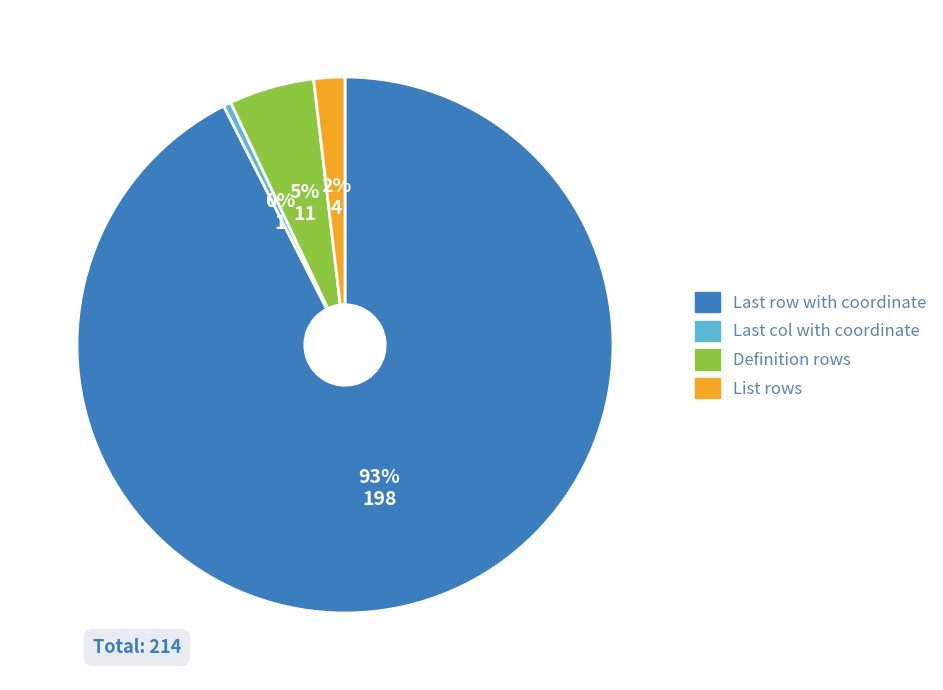

How many segments does this pie chart have?

4